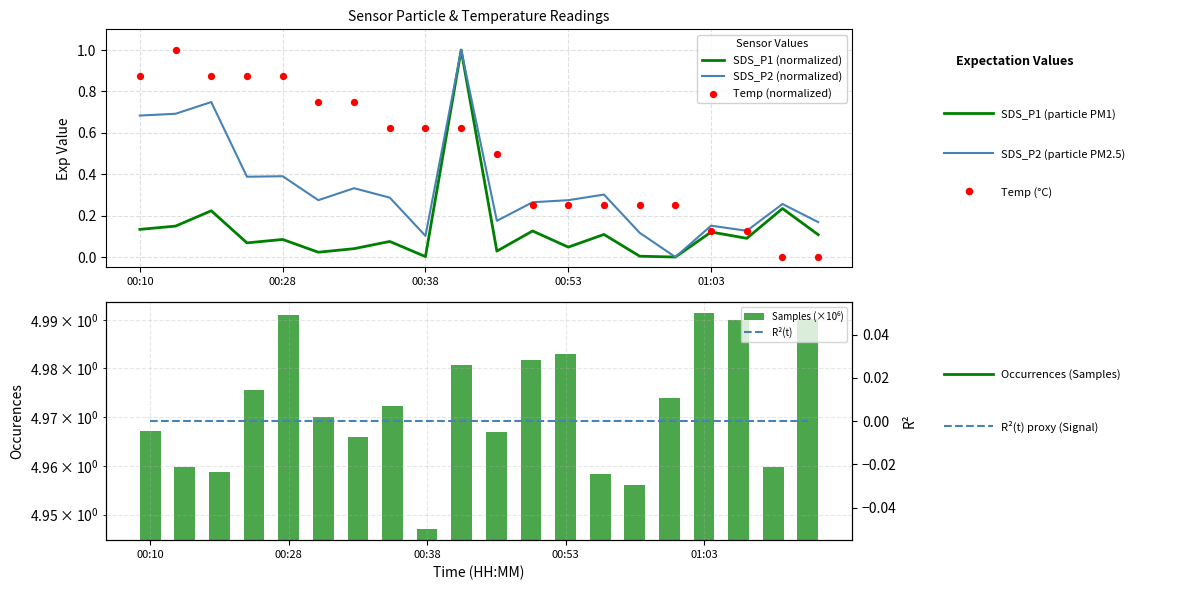

Is the value of R²(t) at 14 greater than the value of SDS_P2 (normalized) at 01:03?

No